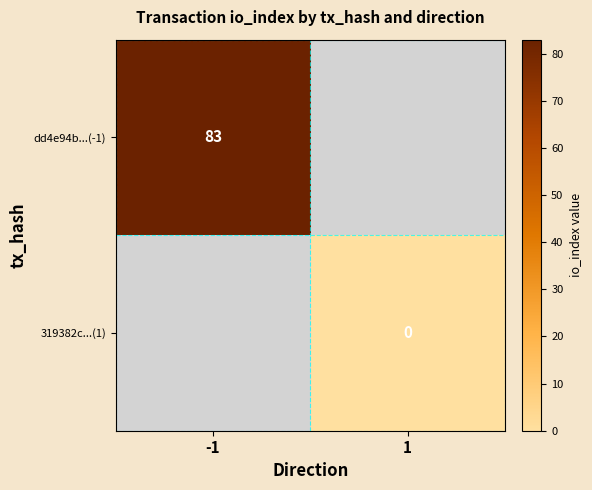

At how many categories does at least one series exceed 46?

1